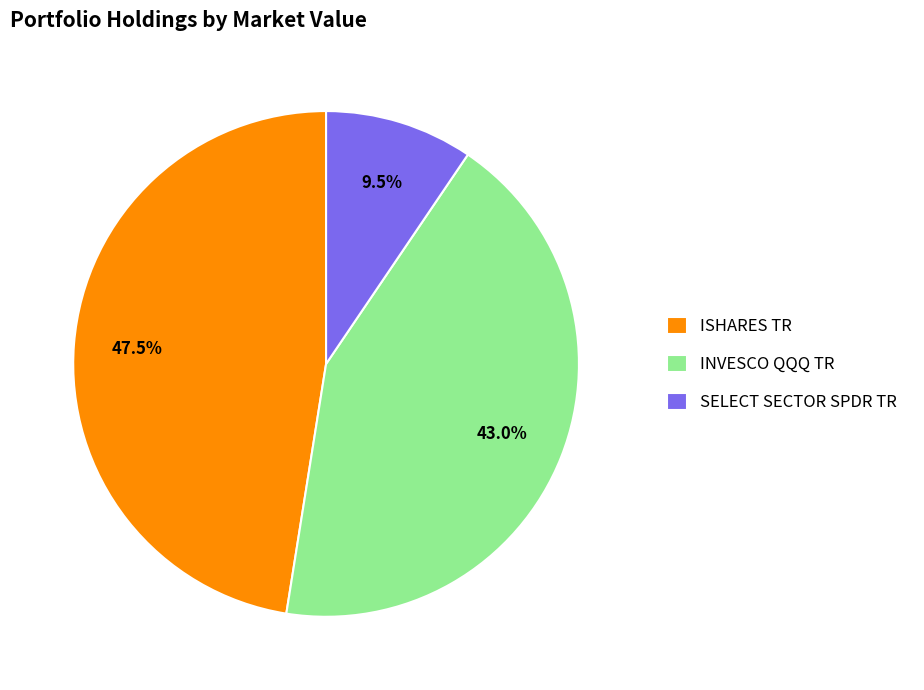

To the nearest percent, what is the difference between the SELECT SECTOR SPDR TR and ISHARES TR slice percentages?

38%